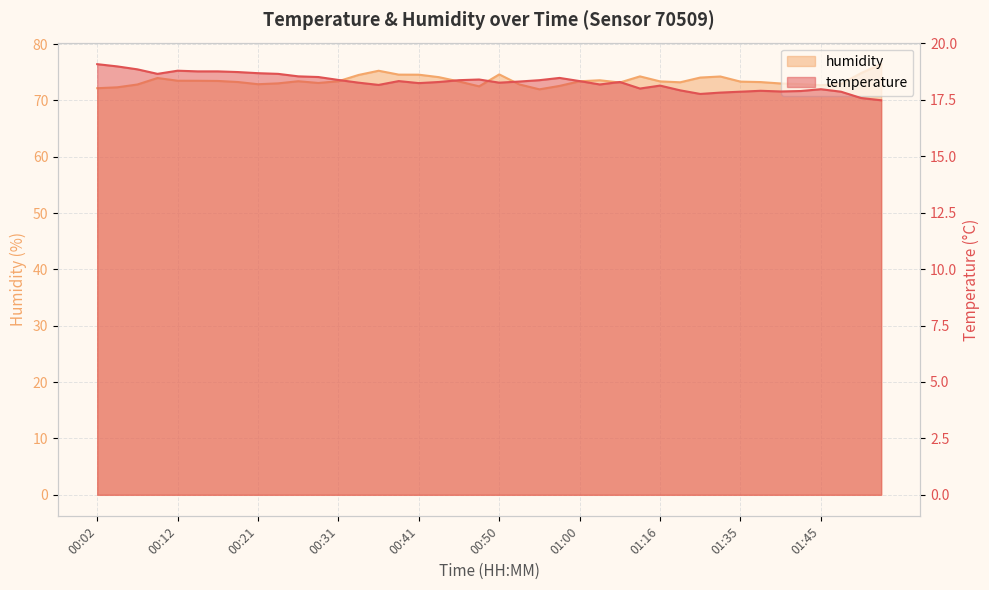

What is the difference between the maximum and second lowest values in the humidity series?

4.3